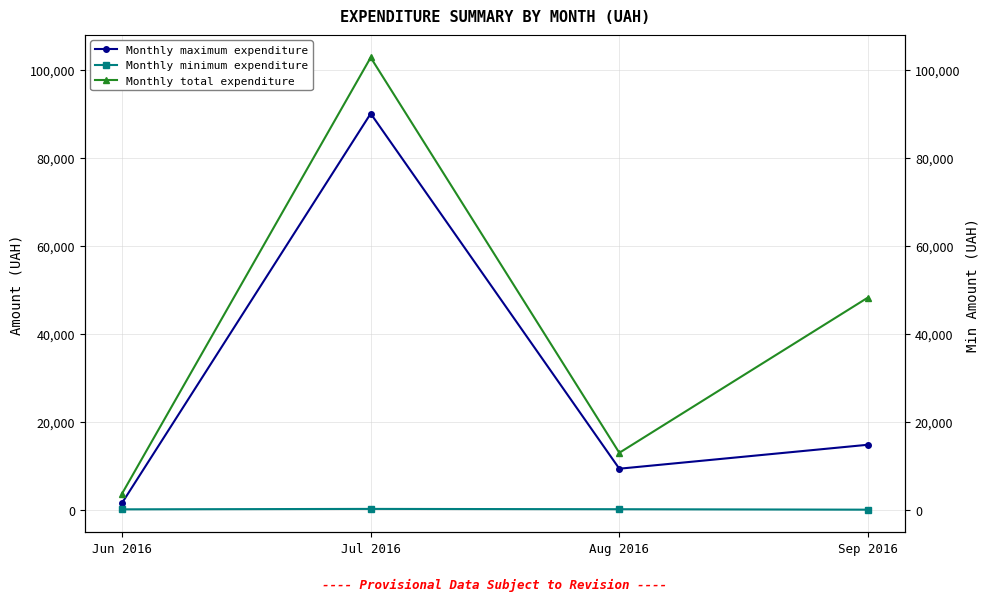

The value of Monthly minimum expenditure at Aug 2016 is 135.0. True or false?

True